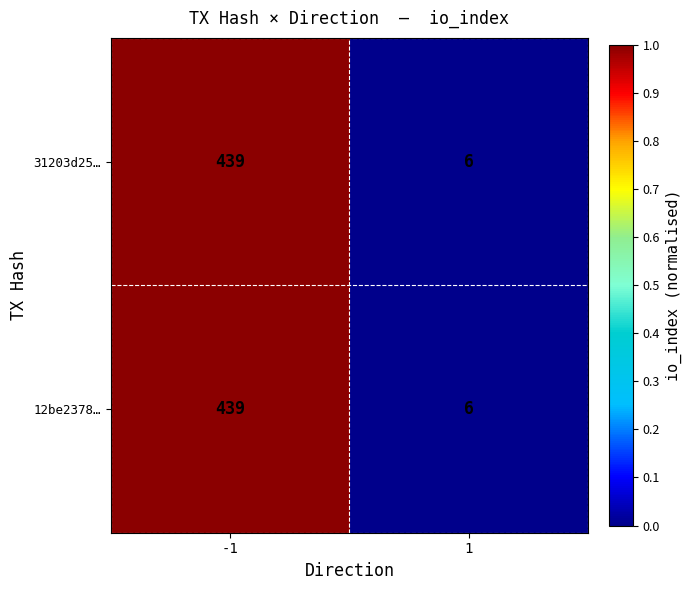

What is the approximate value of 12be2378… at 1, to the nearest 10?

10